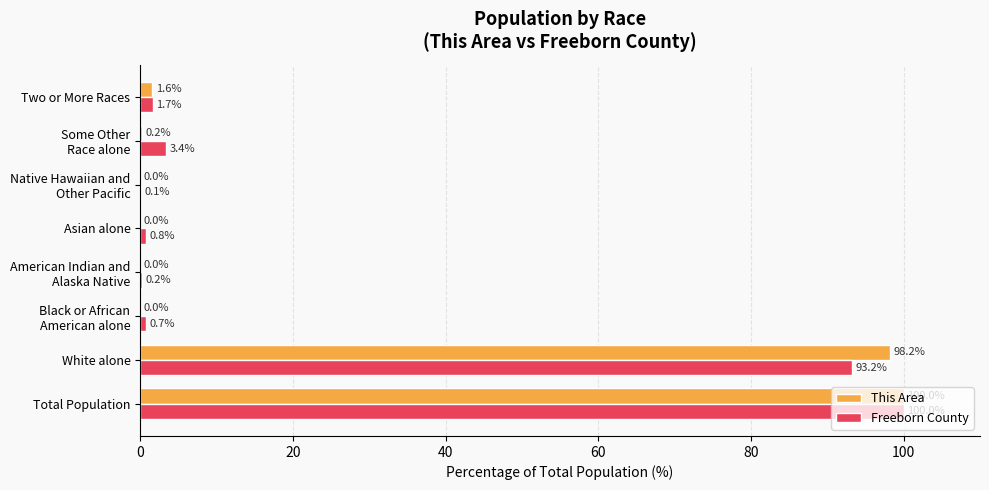

How many series are shown in this chart?

2